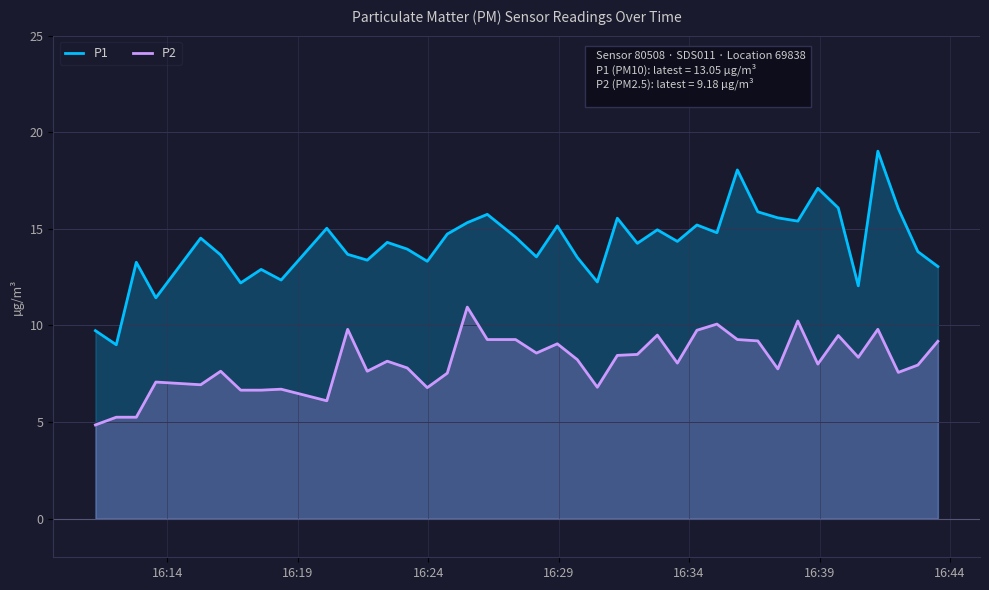

List the series in order of their overall mean, lowest first.

P2, P1